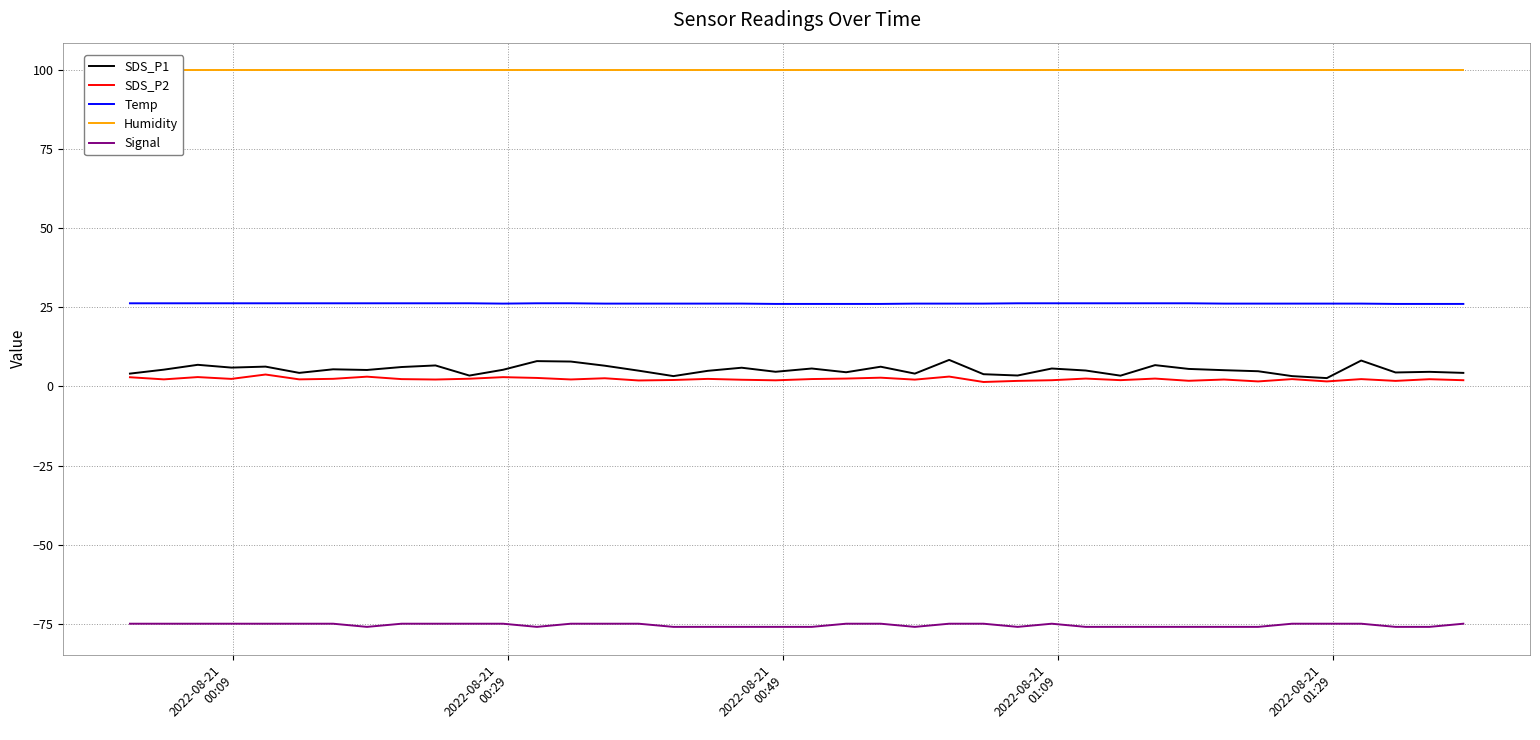

True or false: SDS_P1 and Temp cross at least once.

False